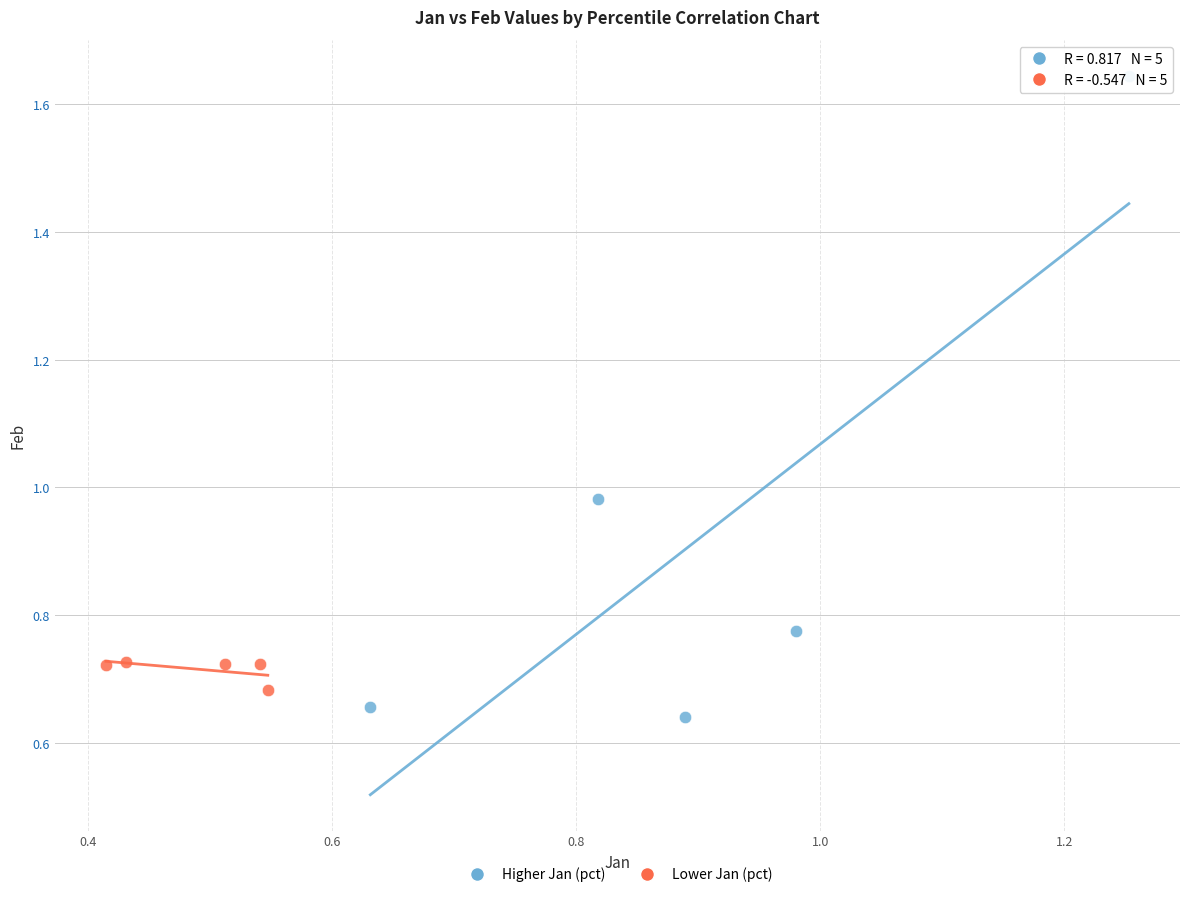

Which series contains the lowest Y value?

Higher Jan (pct)